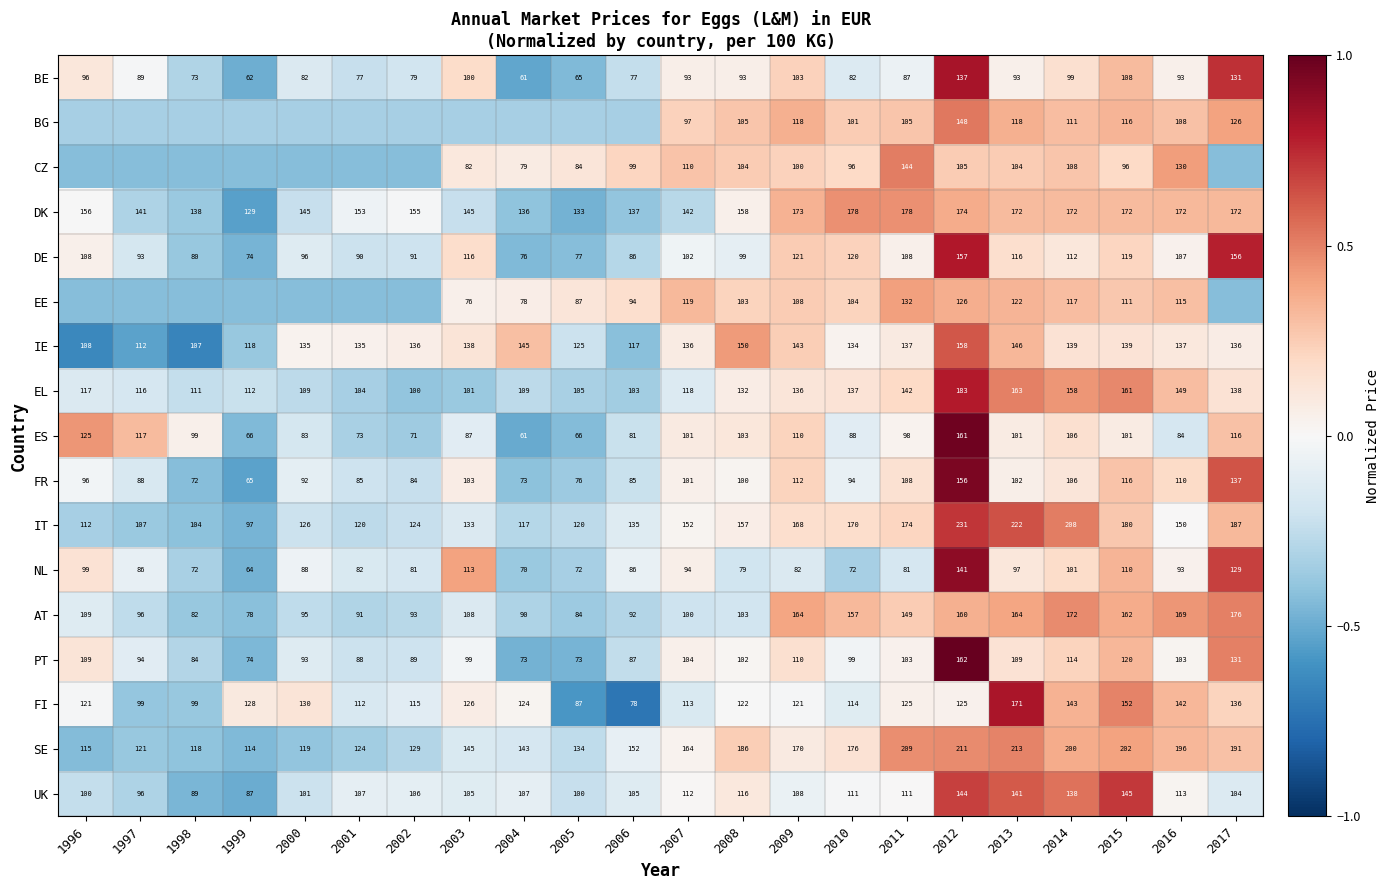

Between 2008 and 2012, which series saw the biggest shift?

IT